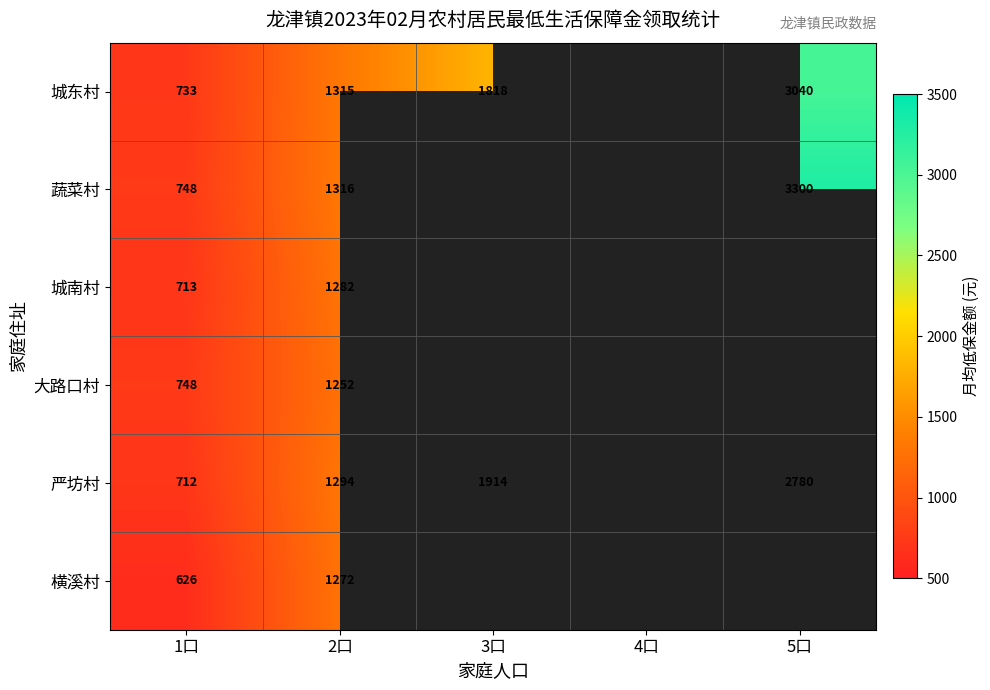

How many data points does each series have?

5